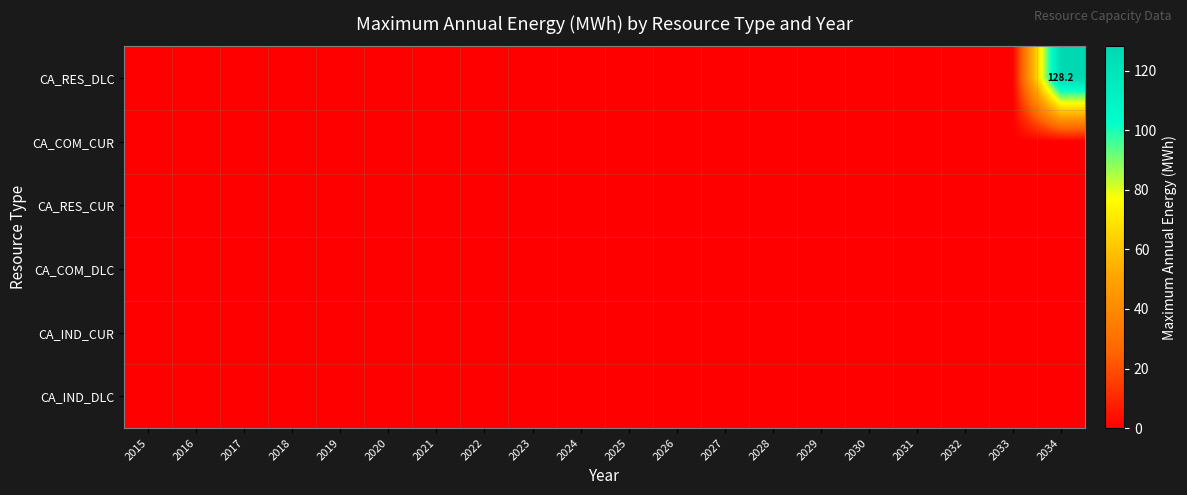

Which series has the widest spread of values?

CA_RES_DLC